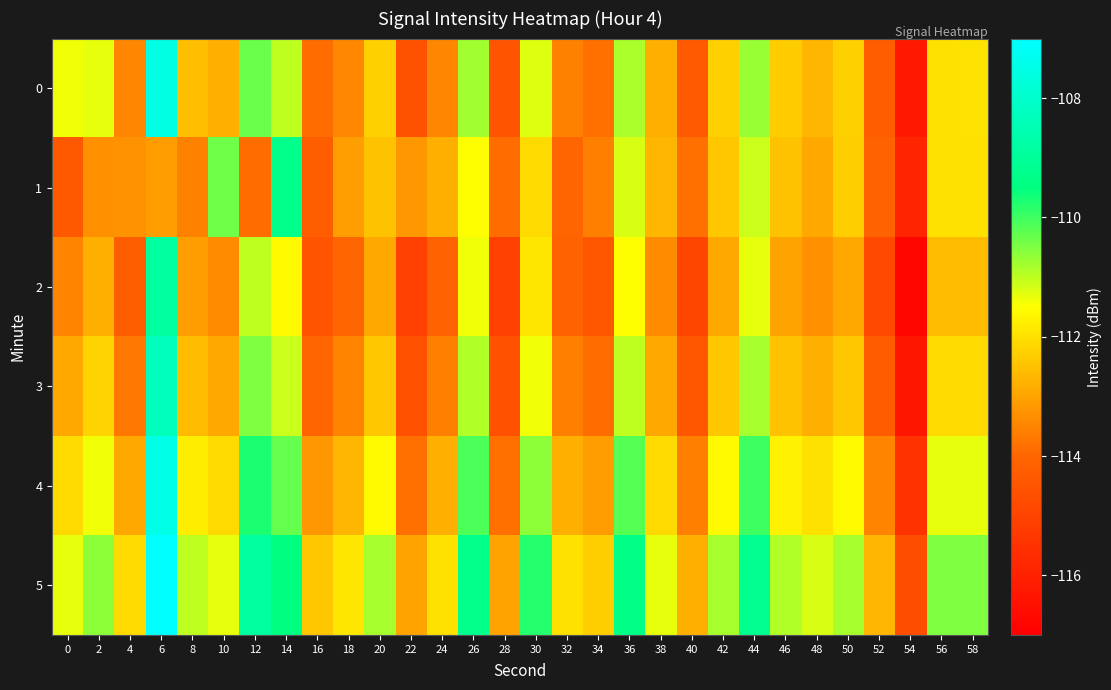

What is the spread (max minus min) of values at 46?

2.1